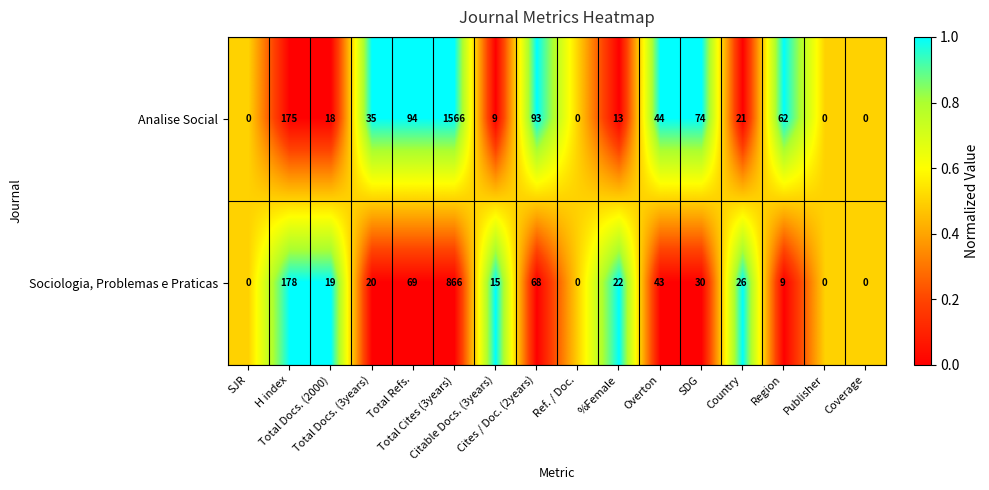

Which series has the widest spread of values?

Analise Social